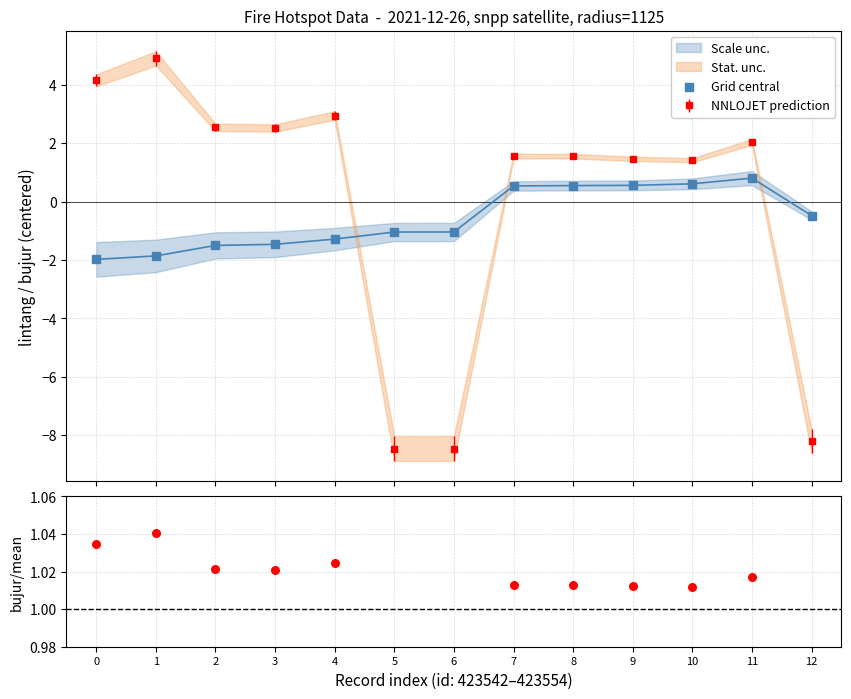

Which series has the largest total across all categories?

bujur / mean(bujur)